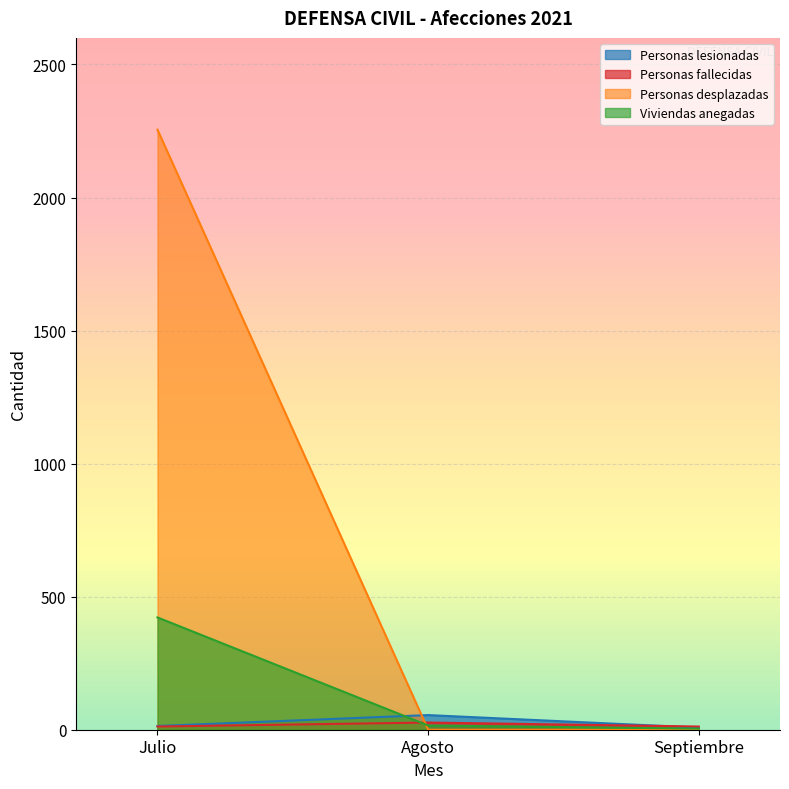

List the labels in order of Personas fallecidas value, smallest first.

Julio, Septiembre, Agosto